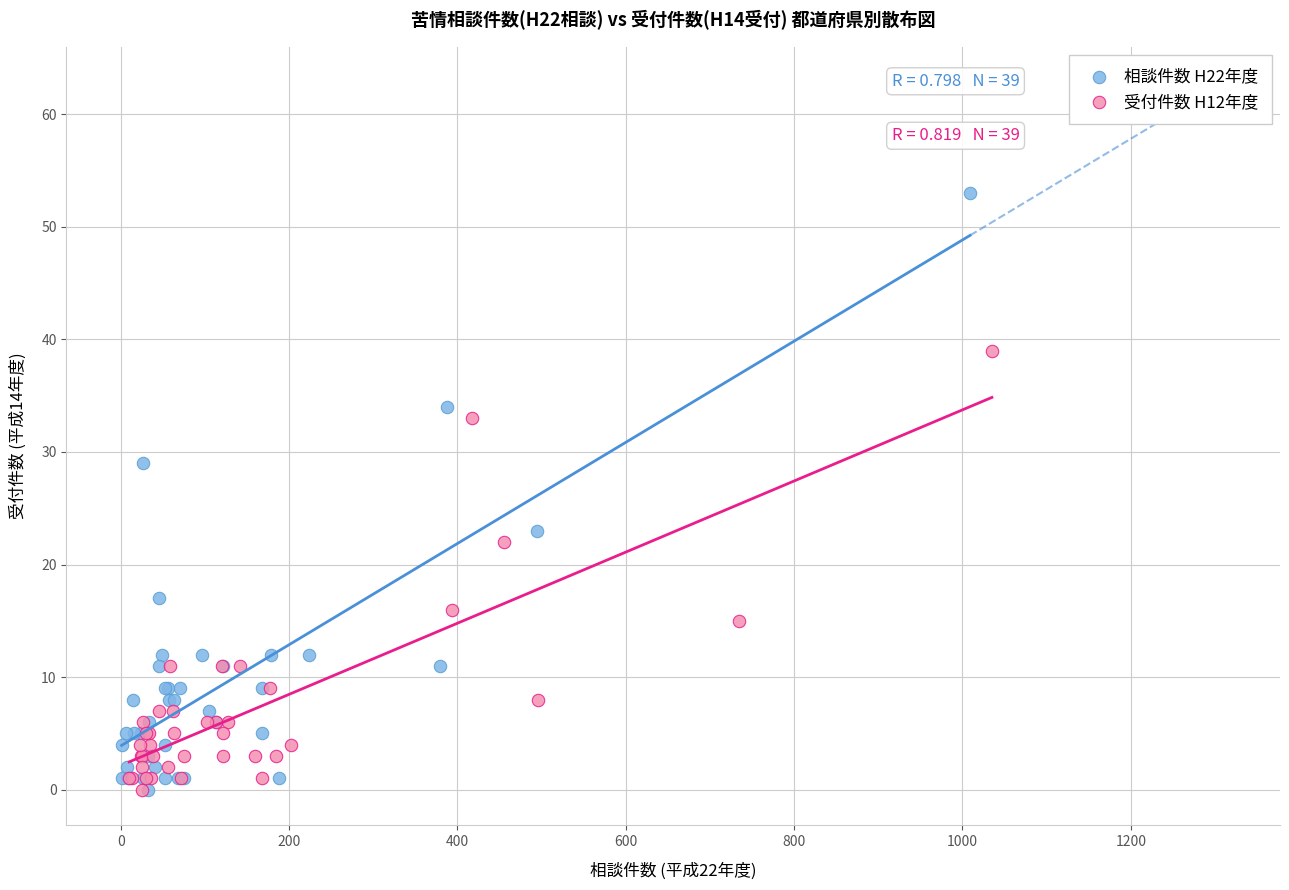

Which series has the largest Y range (max minus min)?

相談件数 H22年度